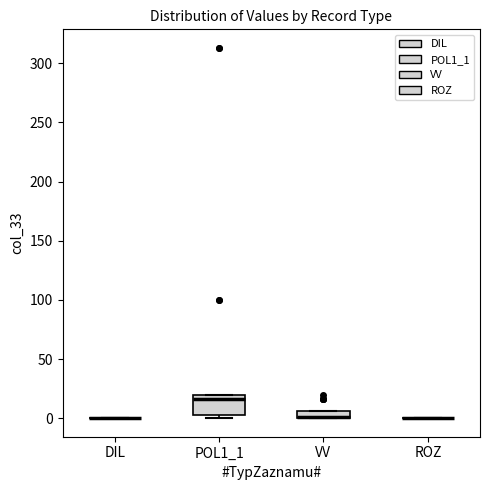

Comparing the boxes themselves (not the whiskers), which one is the tallest?

POL1_1